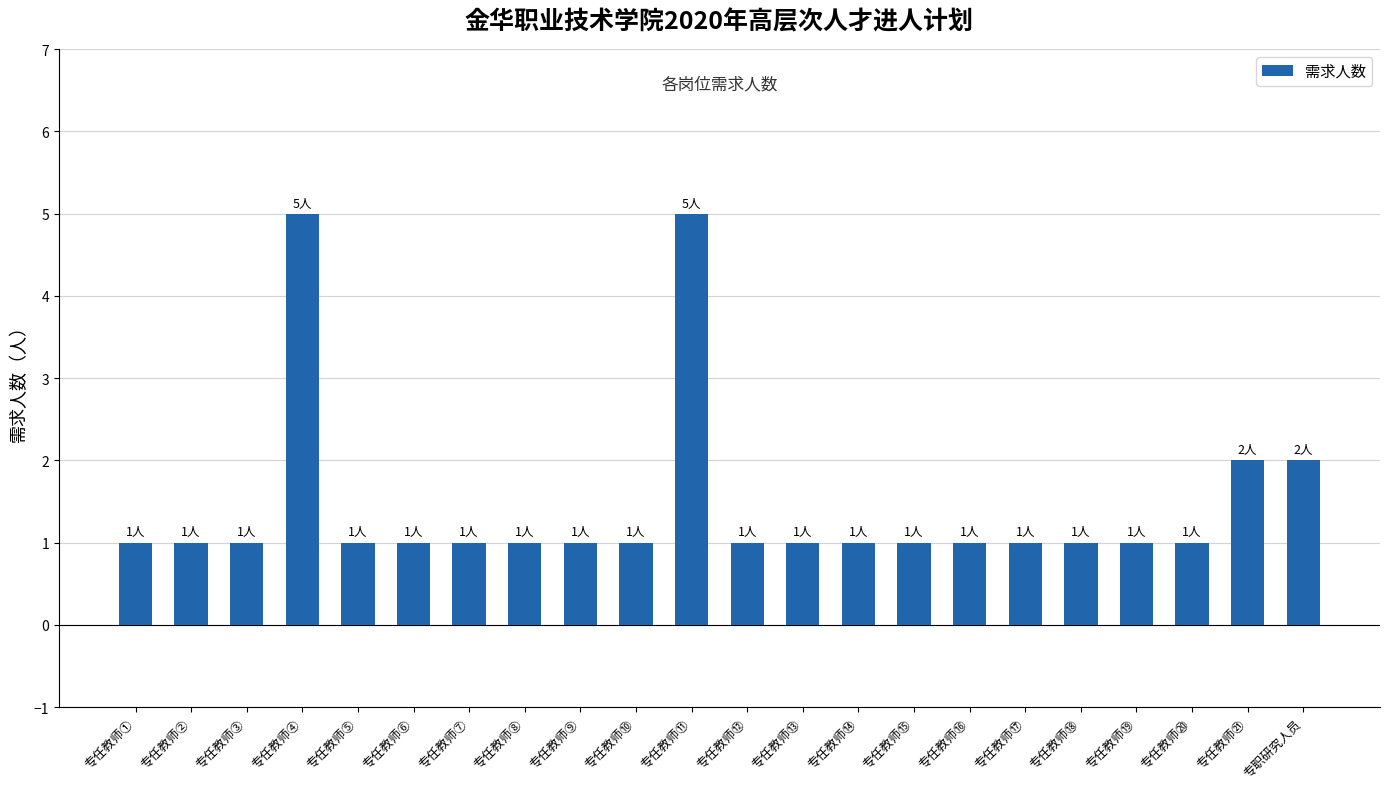

What is the label of the 1st bar from the left?

专任教师①